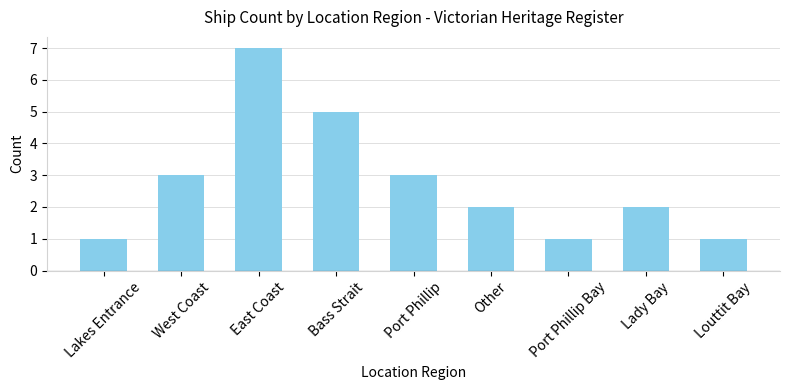

What is the value of the 1st bar from the left?

1